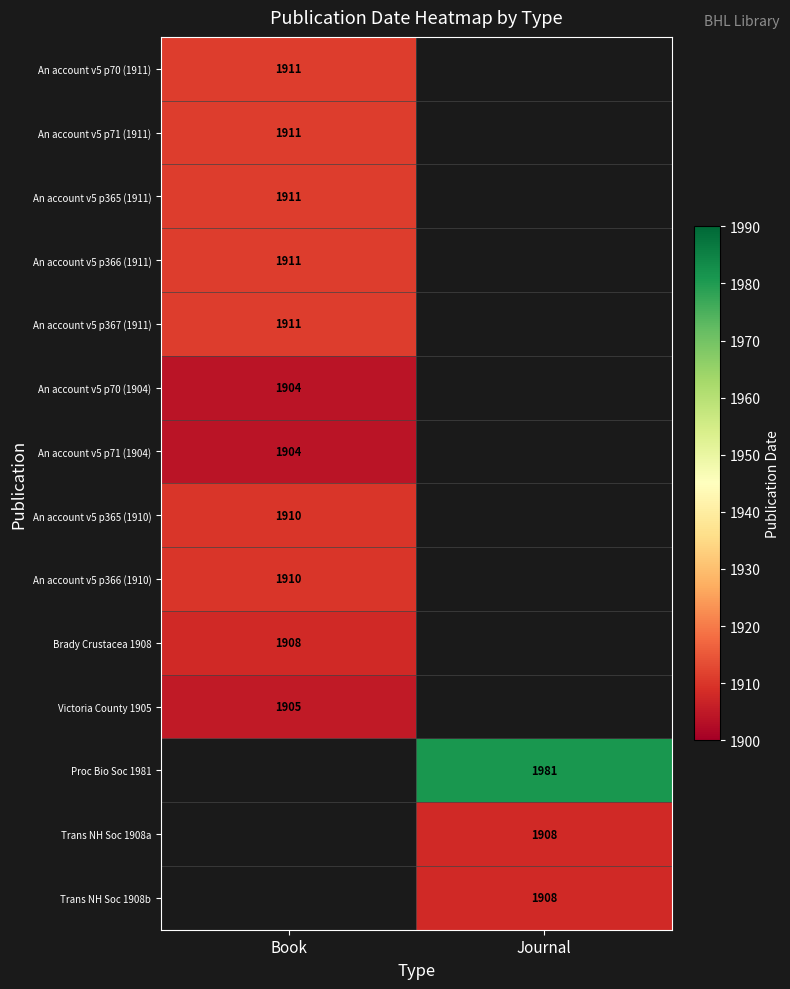

The An account v5 p367 (1911) series shows 1911 at Book. True or false?

True